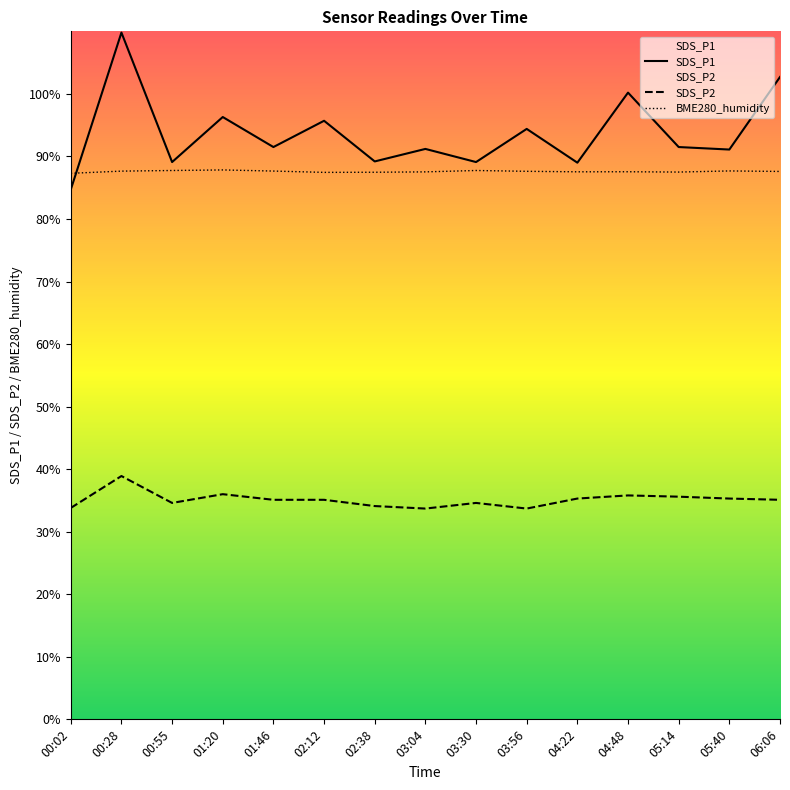

What value does the SDS_P2 series have at 04:22?

35.3